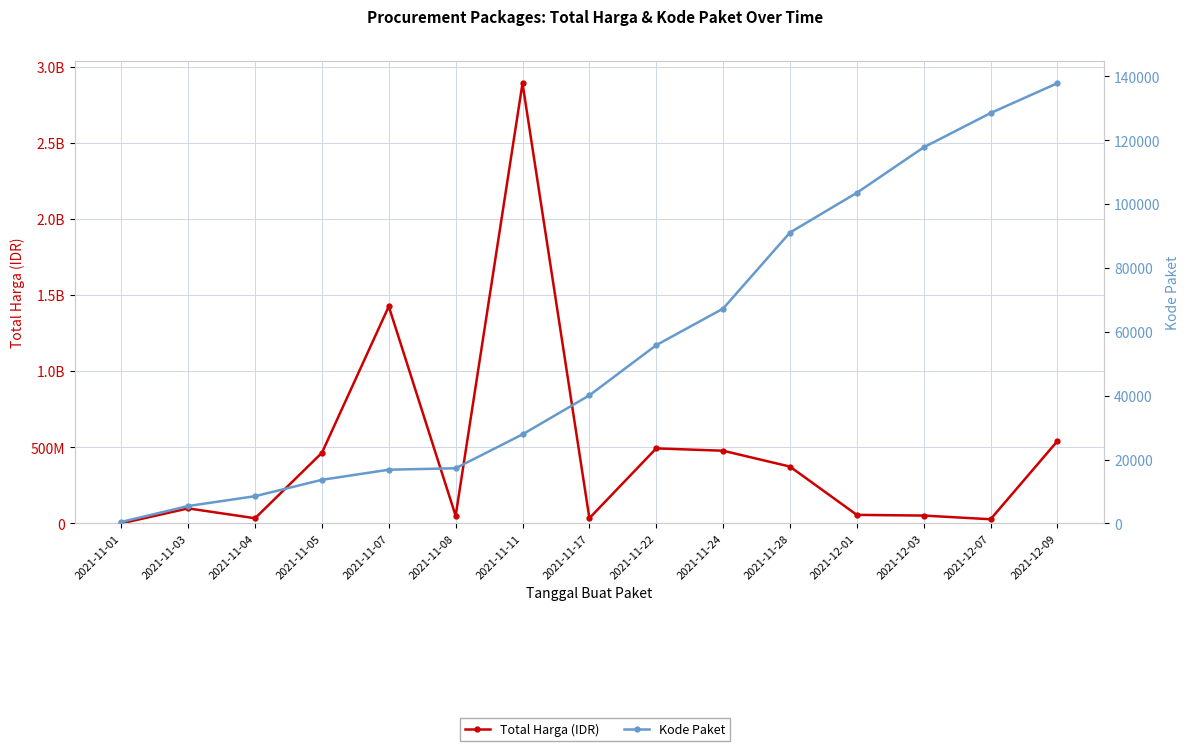

At which label does Total Harga (IDR) first exceed 98772570?

2021-11-05